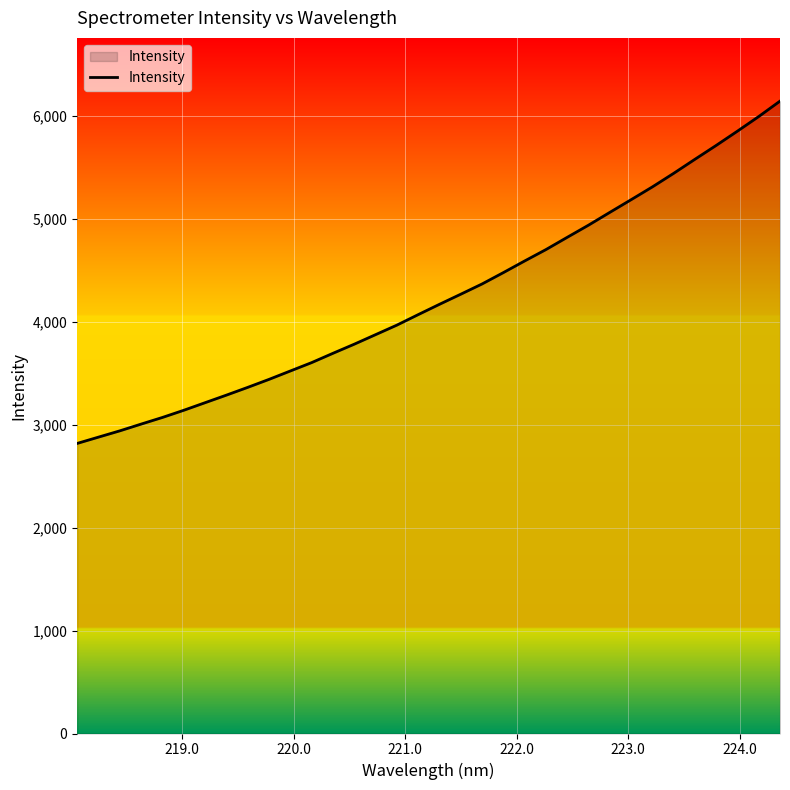

What is the greatest value displayed?

6144.7